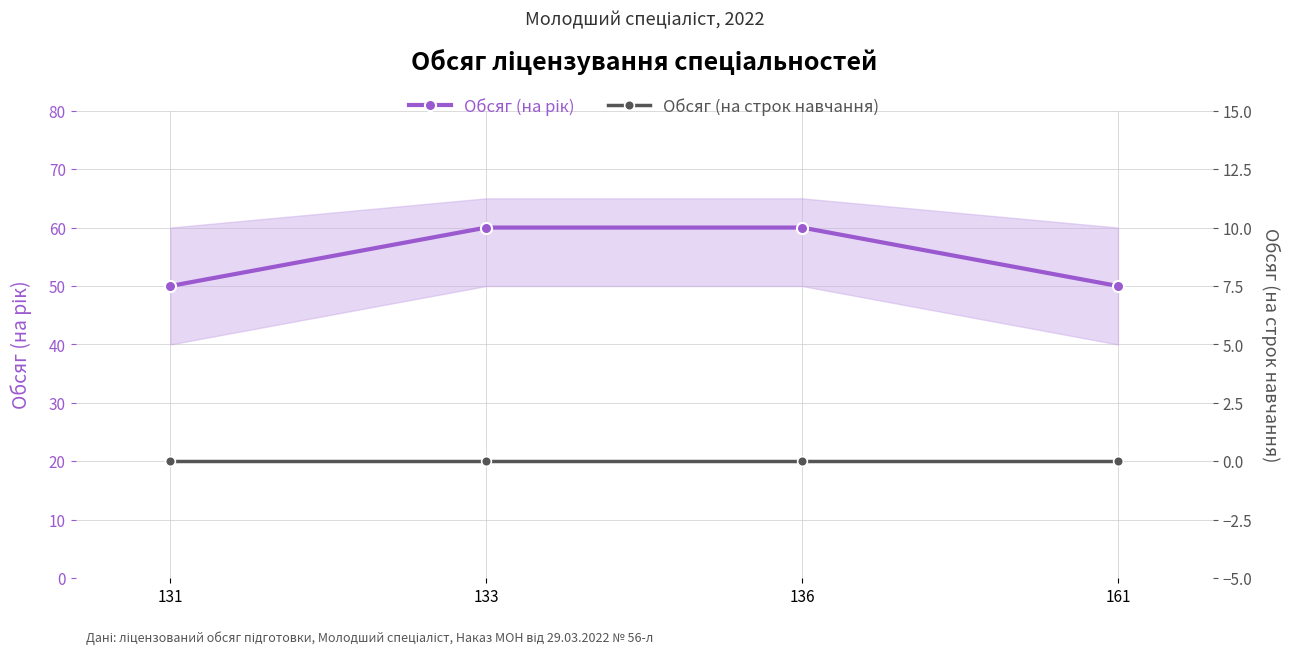

What value does the Обсяг (на рік) series have at 131?

50